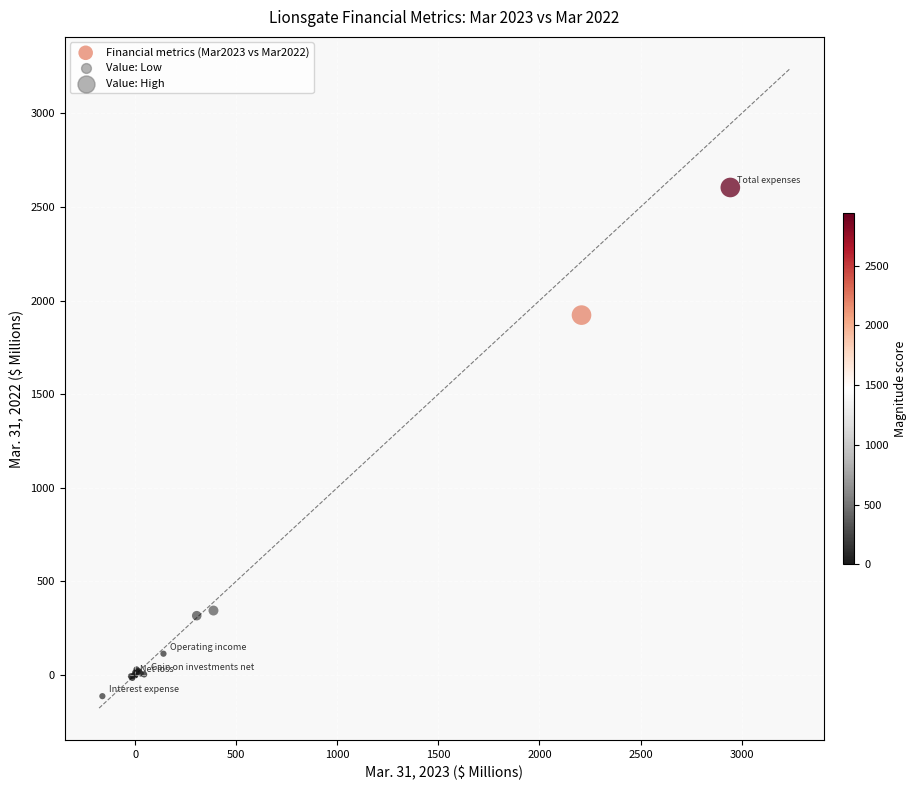

What Y value in the scatter plot is closest to 1244?

1922.1